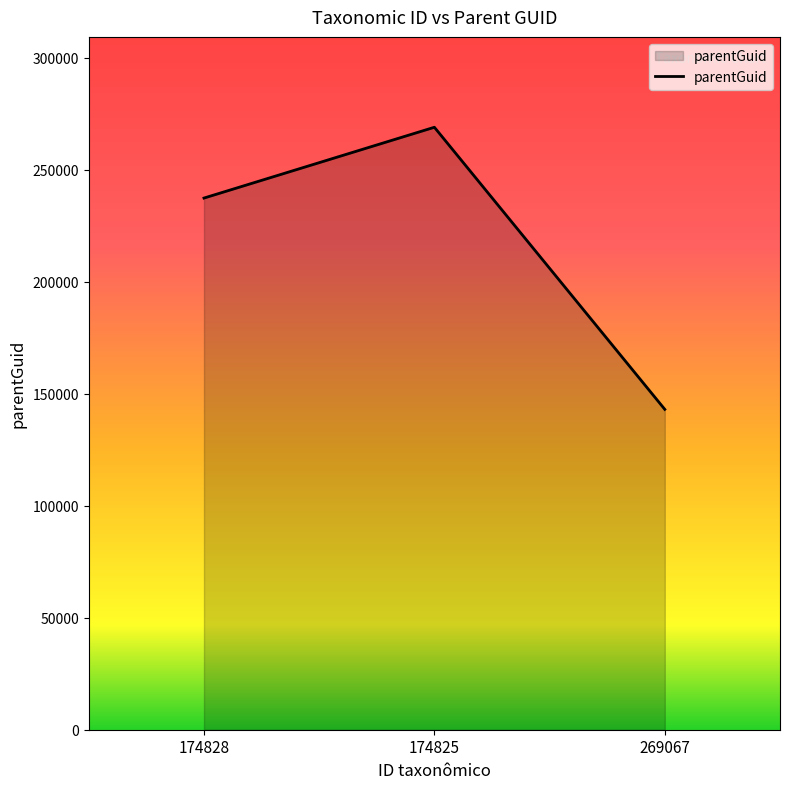

Between 269067 and 174825, which is larger?

174825